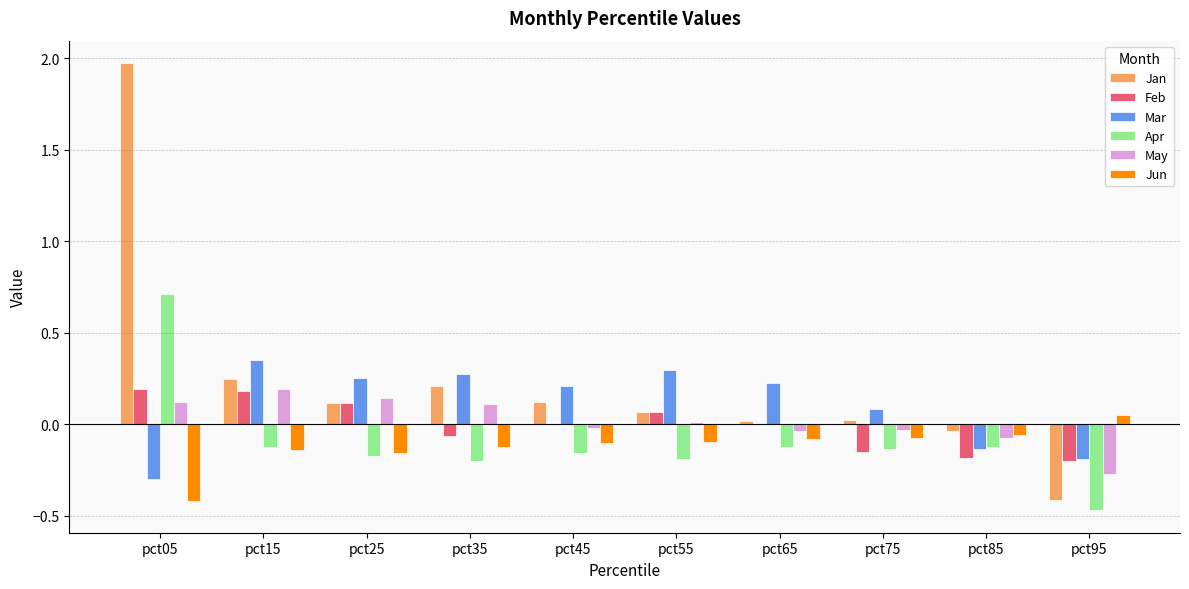

Which category has the highest value across all series?

pct05